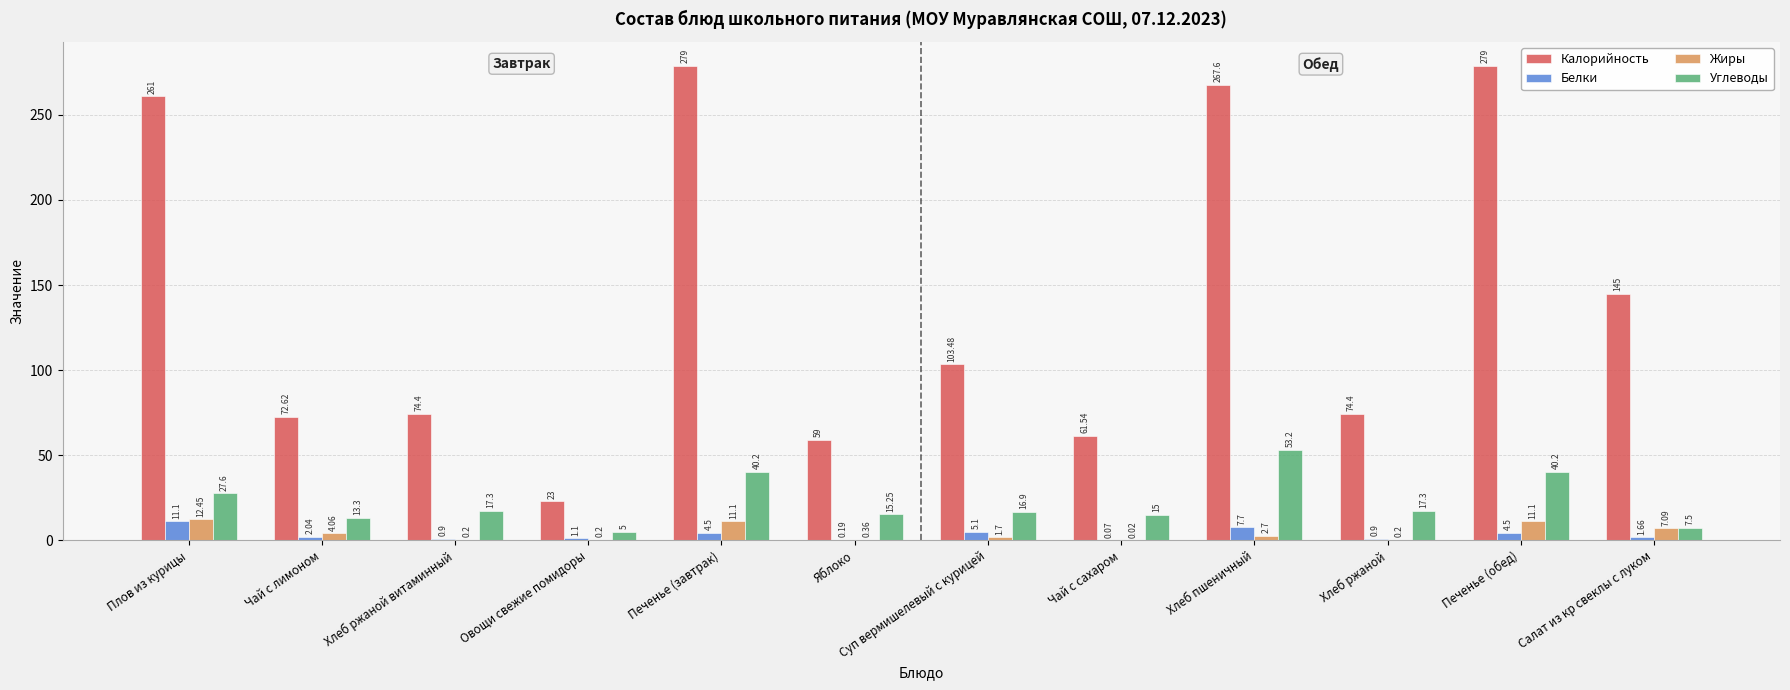

What is the total value across all series at Чай с лимоном?

92.0